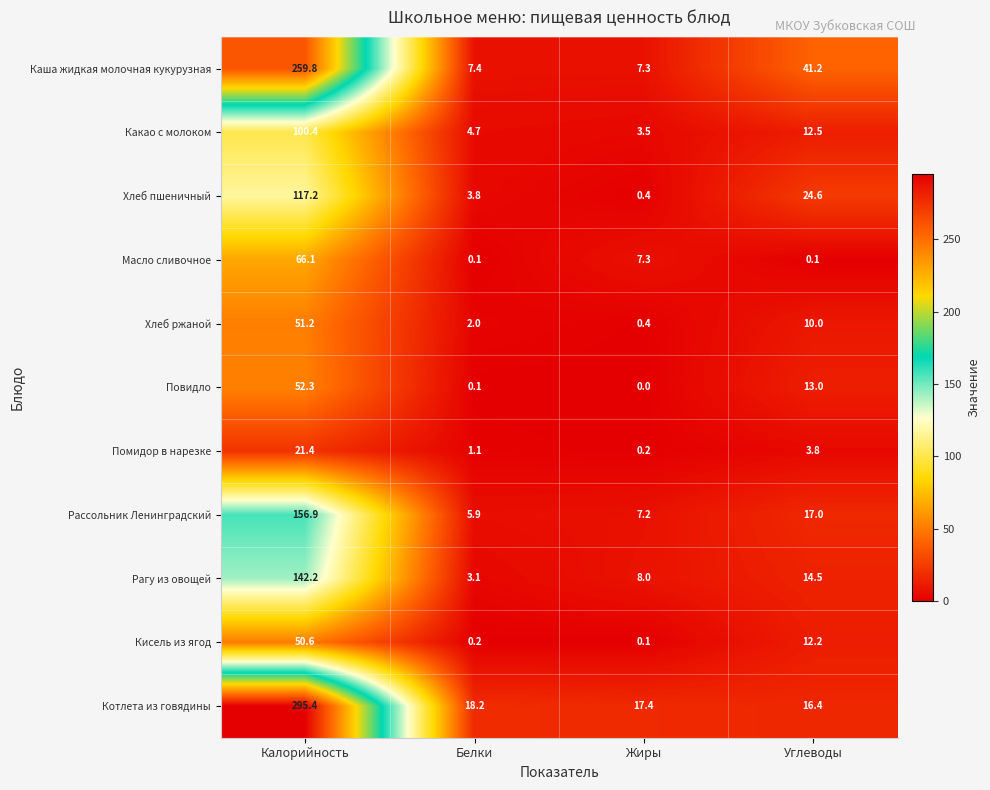

What is the difference between the maximum and minimum values in the Рагу из овощей series?

139.1